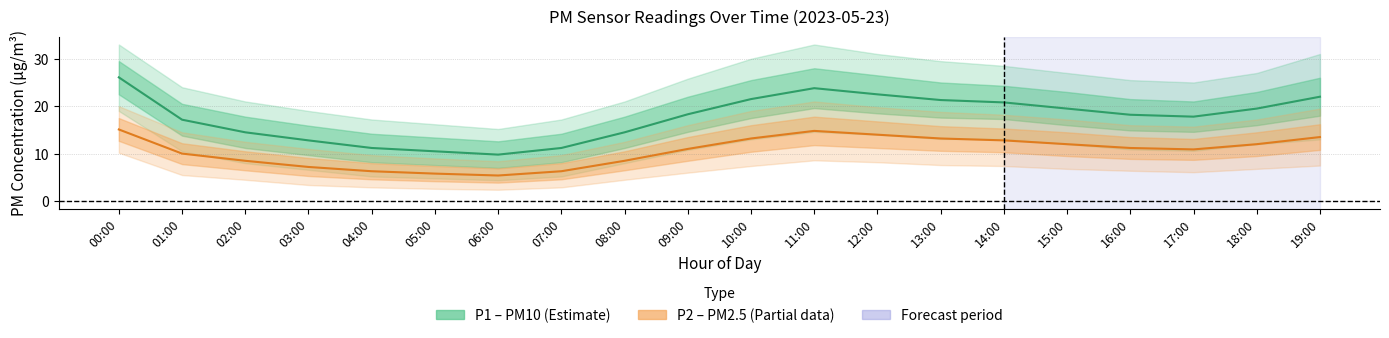

Reading left to right, transcribe all the data shown in this chart.

P1 (PM10): 26.1	17.2	14.5	12.8	11.2	10.5	9.8	11.2	14.5	18.3	21.5	23.8	22.5	21.3	20.8	19.5	18.2	17.8	19.5	22.0
P2 (PM2.5): 15.1	10.0	8.5	7.2	6.3	5.8	5.4	6.3	8.5	11.0	13.2	14.8	14.0	13.2	12.8	12.0	11.2	10.9	12.0	13.5